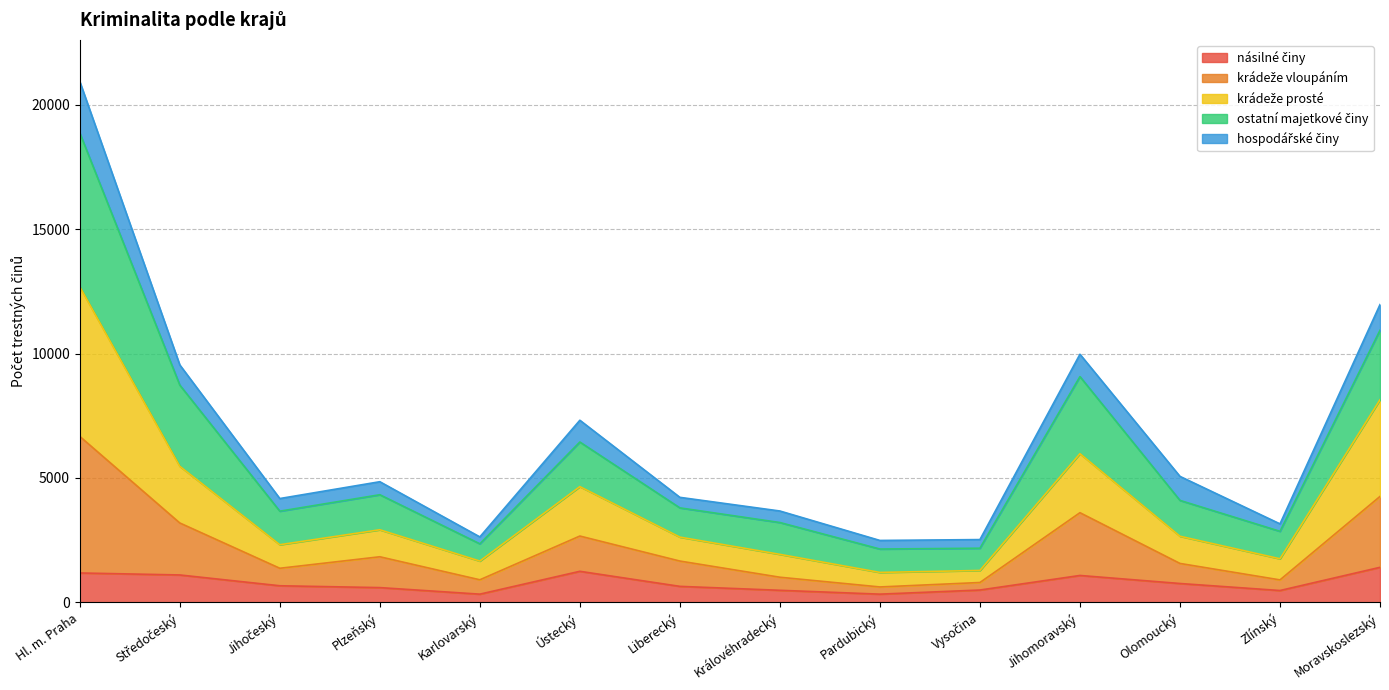

What is the total value across all series at Královéhradecký?

3673